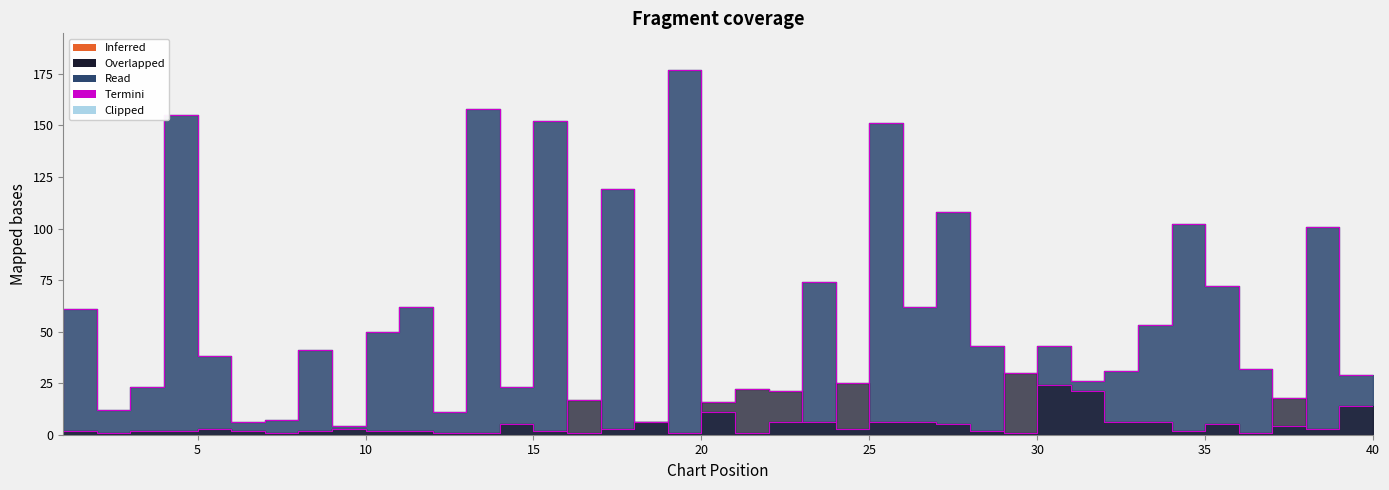

Rank the categories by Peak Position value from highest to lowest.

30, 25, 31, 22, 23, 32, 38, 17, 21, 40, 19, 24, 26, 27, 33, 34, 15, 28, 36, 6, 10, 18, 39, 2, 4, 5, 7, 9, 11, 12, 16, 29, 35, 1, 3, 8, 13, 14, 20, 37